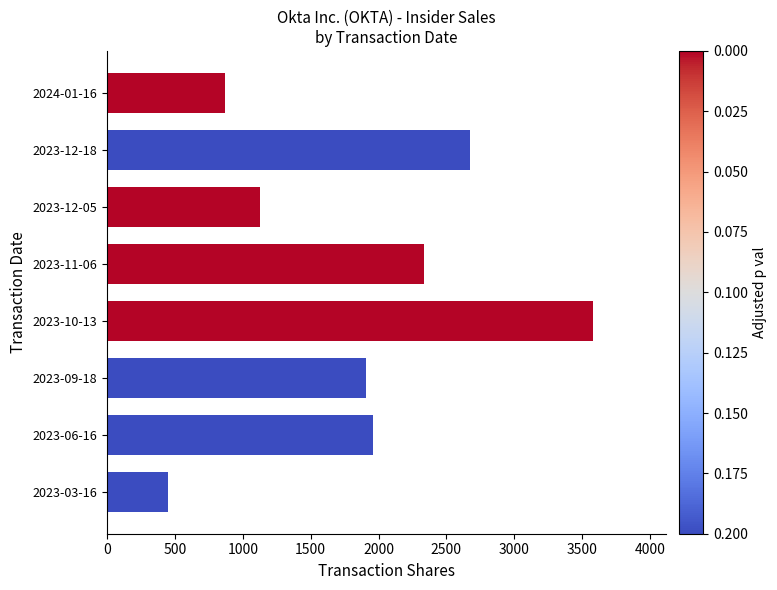

What is the approximate value at 2023-10-13, to the nearest 50?

3600